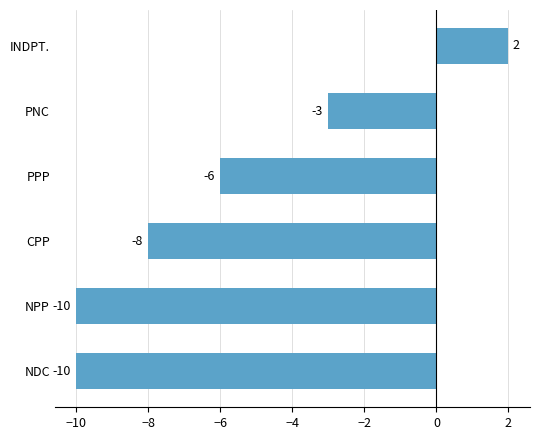

Does the chart contain any negative values?

Yes